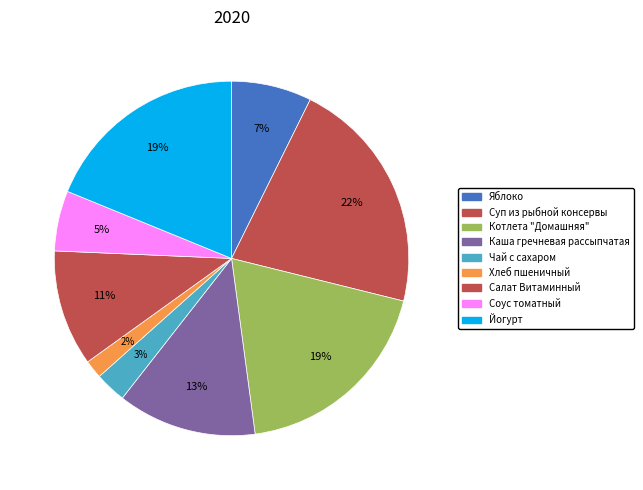

Is there a majority slice in this chart?

No